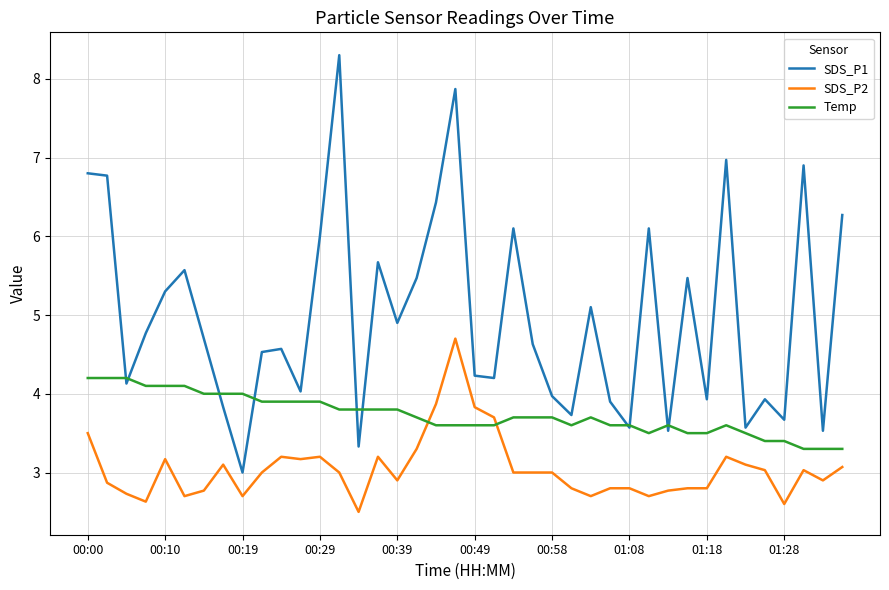

Which series has the largest total across all categories?

SDS_P1